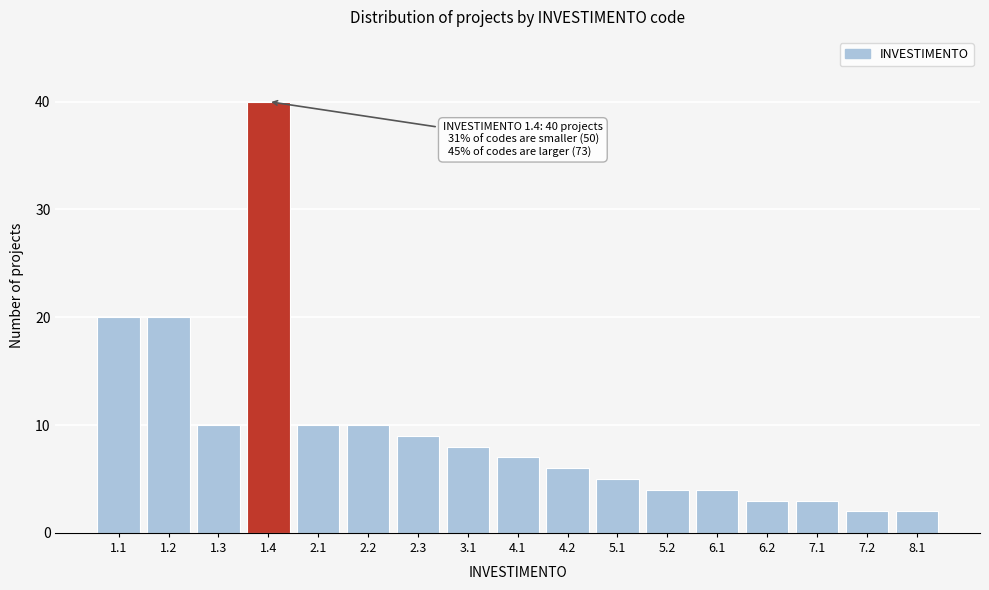

Reading right to left, what are all the values shown in this chart?

8.1=2	7.2=2	7.1=3	6.2=3	6.1=4	5.2=4	5.1=5	4.2=6	4.1=7	3.1=8	2.3=9	2.2=10	2.1=10	1.4=40	1.3=10	1.2=20	1.1=20